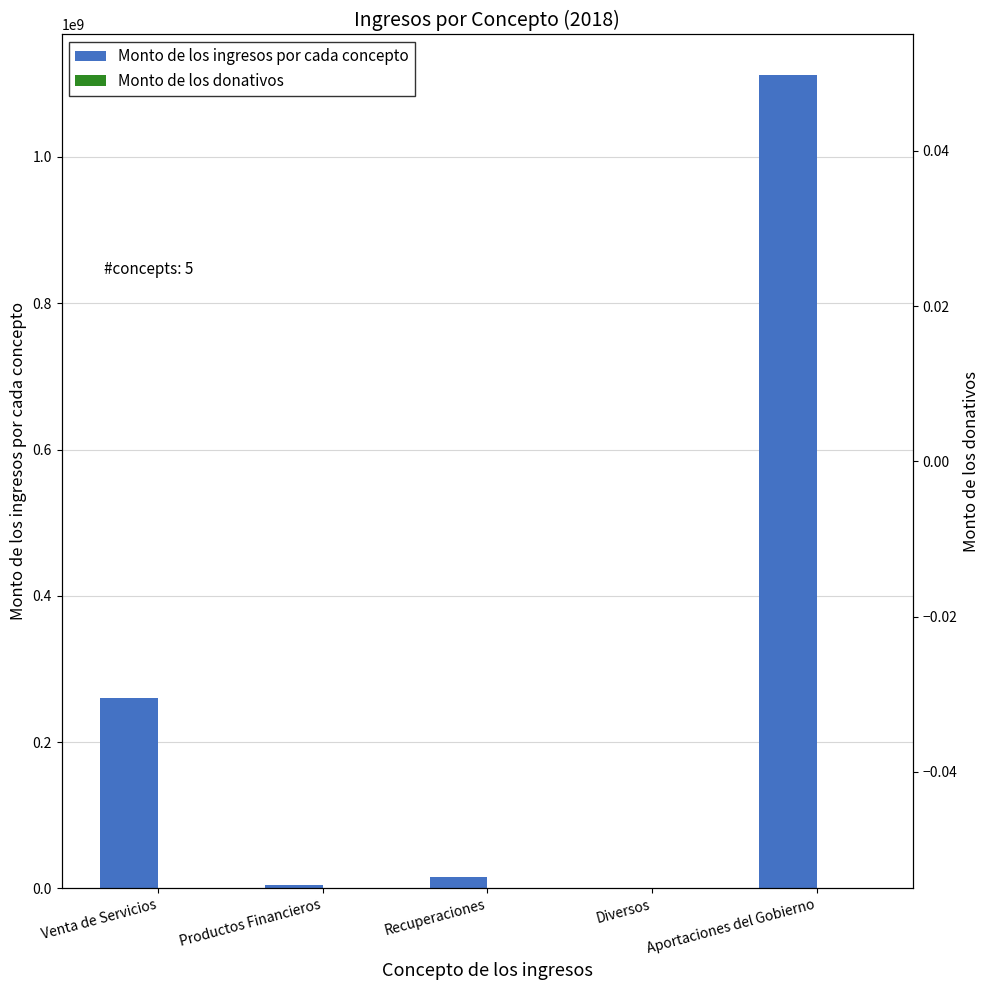

How many groups of bars are there?

5